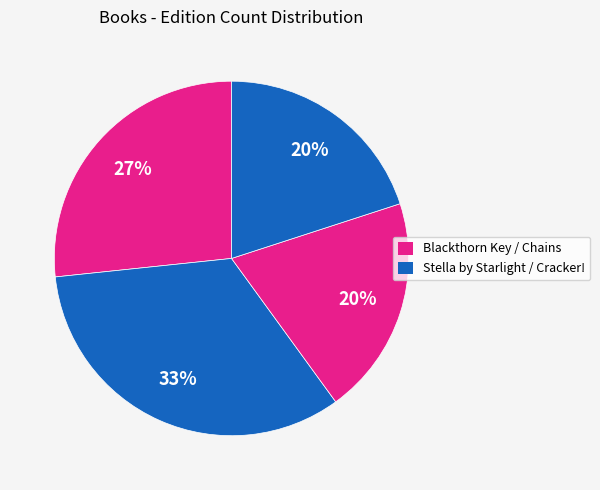

How many slices are in this pie chart?

4